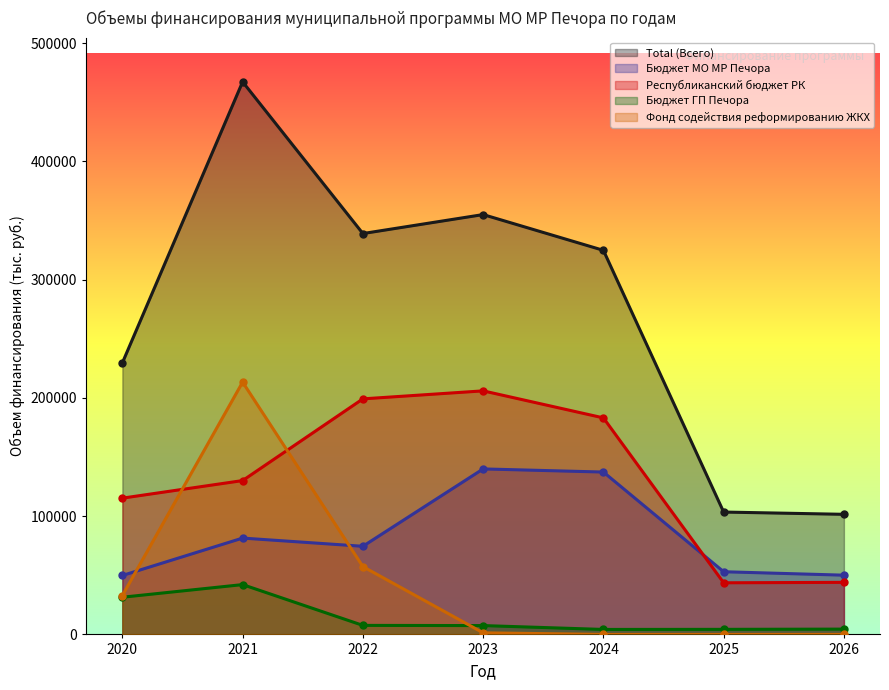

True or false: Бюджет МО МР Печора and Total (Всего) cross at least once.

False